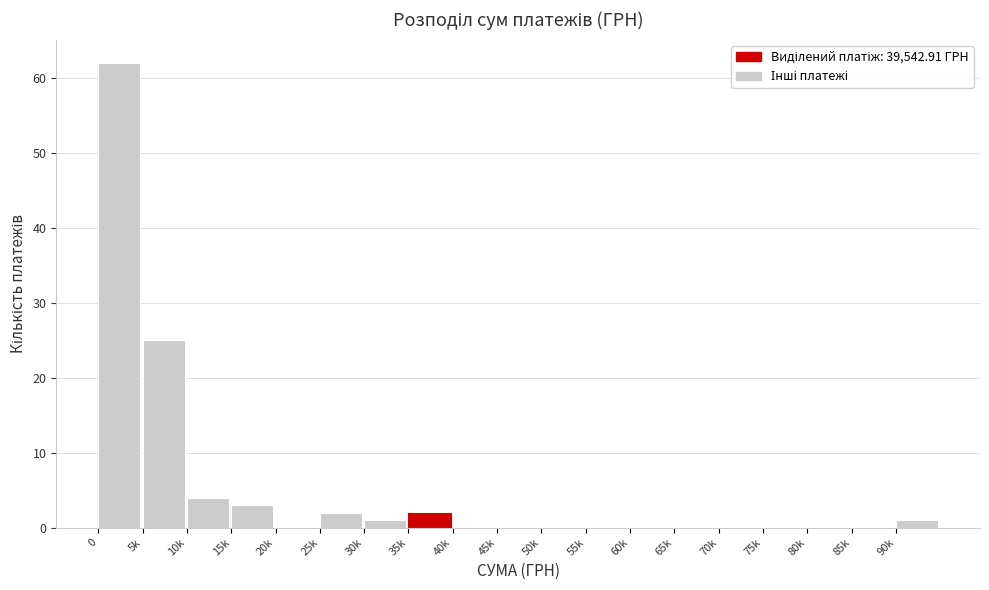

Reading right to left, list all the values displayed in this chart.

90k=1	85k=0	80k=0	75k=0	70k=0	65k=0	60k=0	55k=0	50k=0	45k=0	40k=0	35k=2	30k=1	25k=2	20k=0	15k=3	10k=4	5k=25	0=62